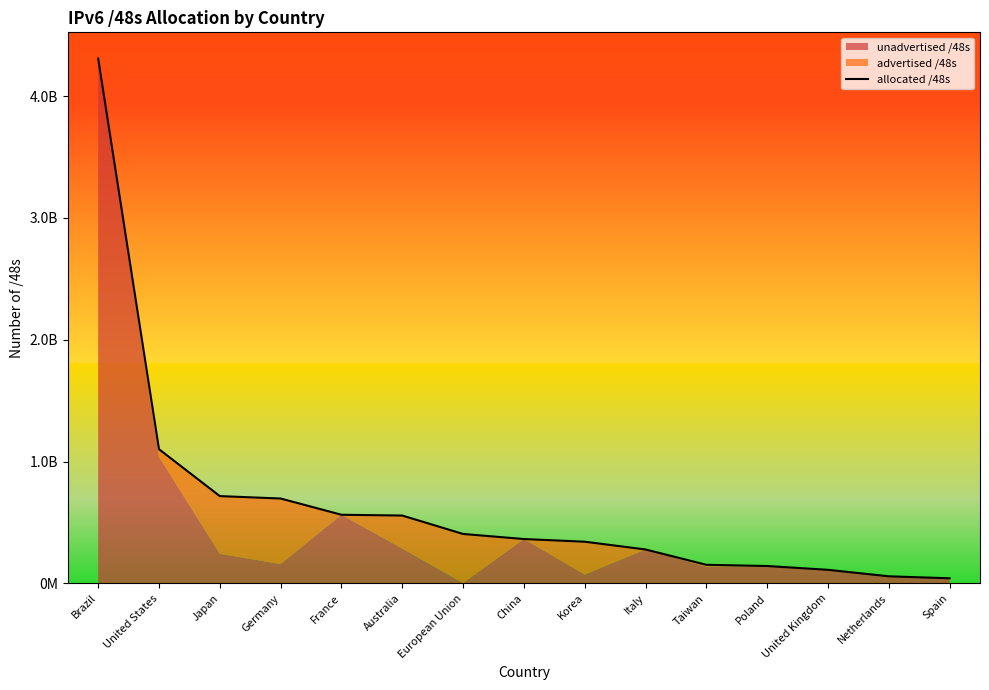

Which category has the lowest value across all series?

Spain